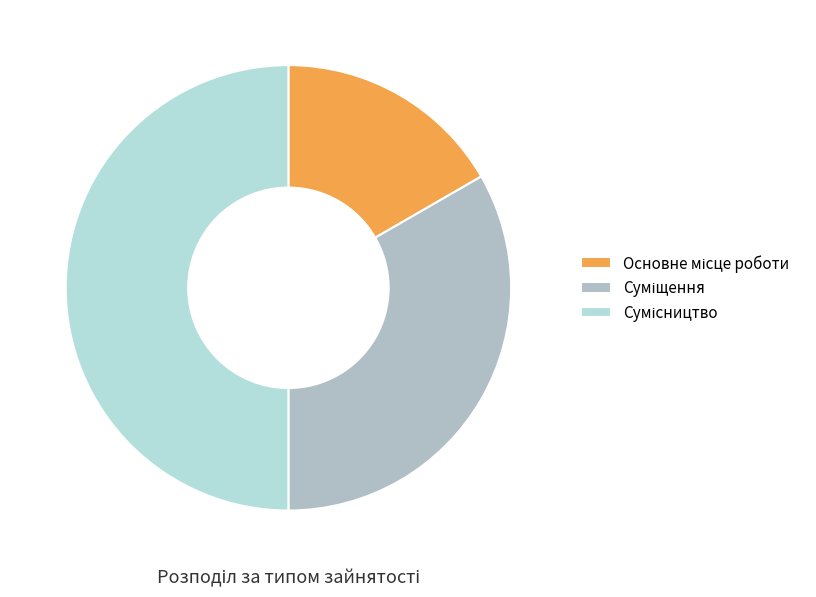

How many segments does this pie chart have?

3